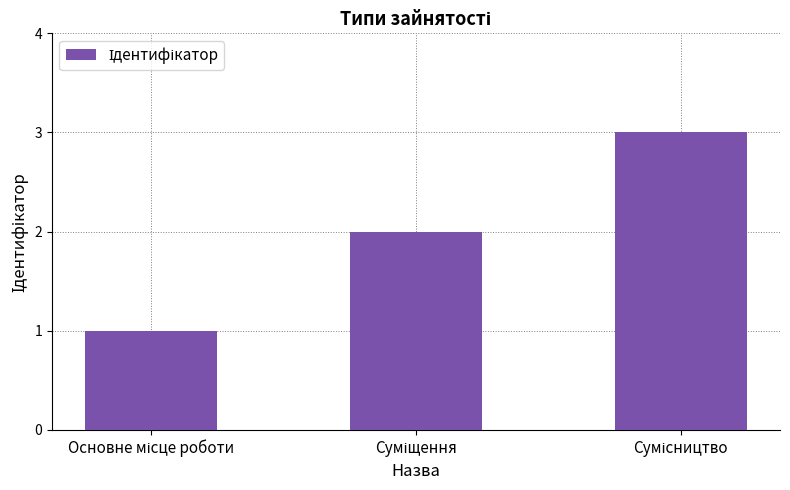

What is the greatest value displayed?

3